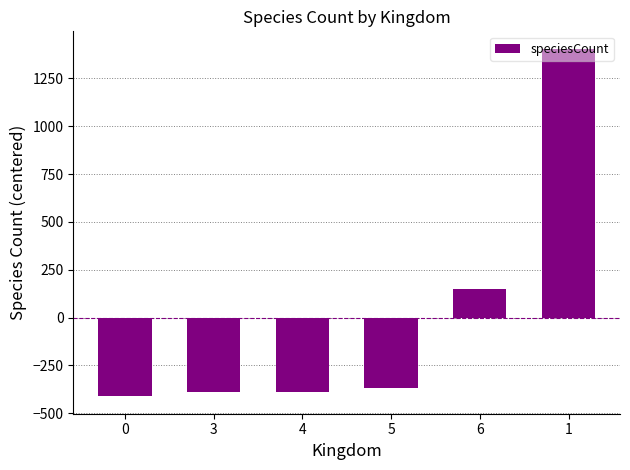

What position from the right is 3?

5